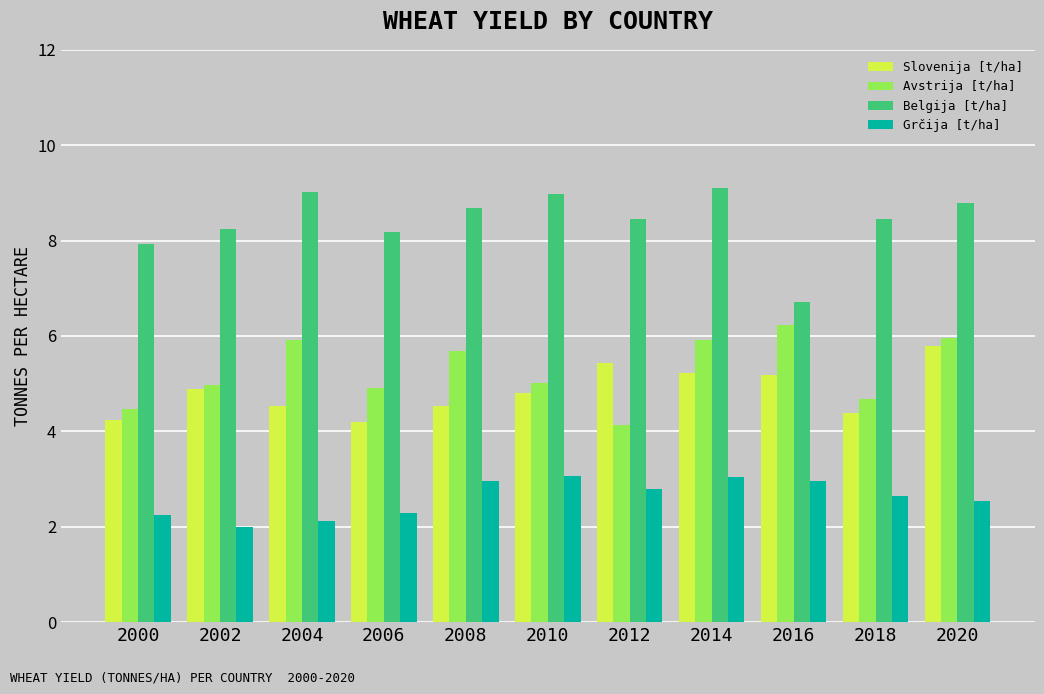

Rank the series by their maximum value, from lowest to highest.

Grčija [t/ha], Slovenija [t/ha], Avstrija [t/ha], Belgija [t/ha]